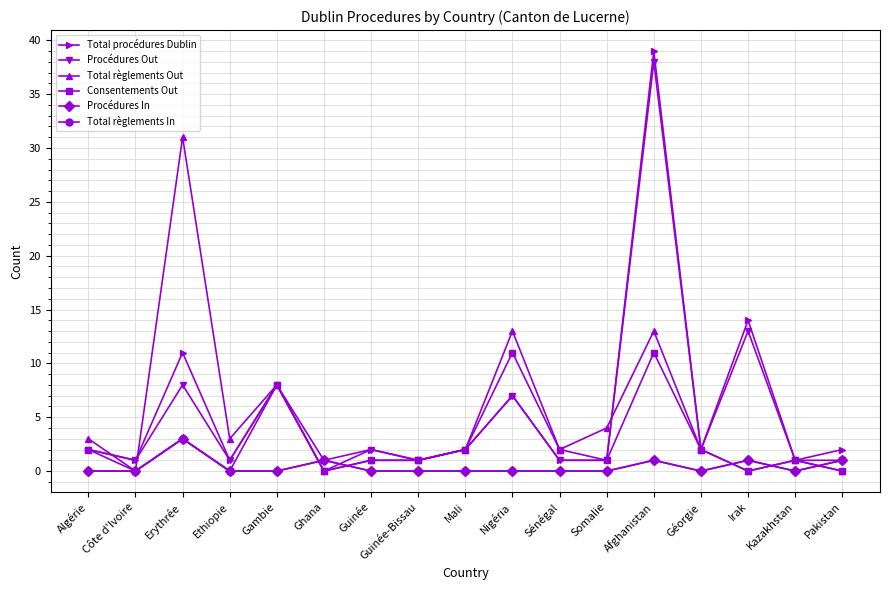

Which category has the highest value across all series?

Afghanistan